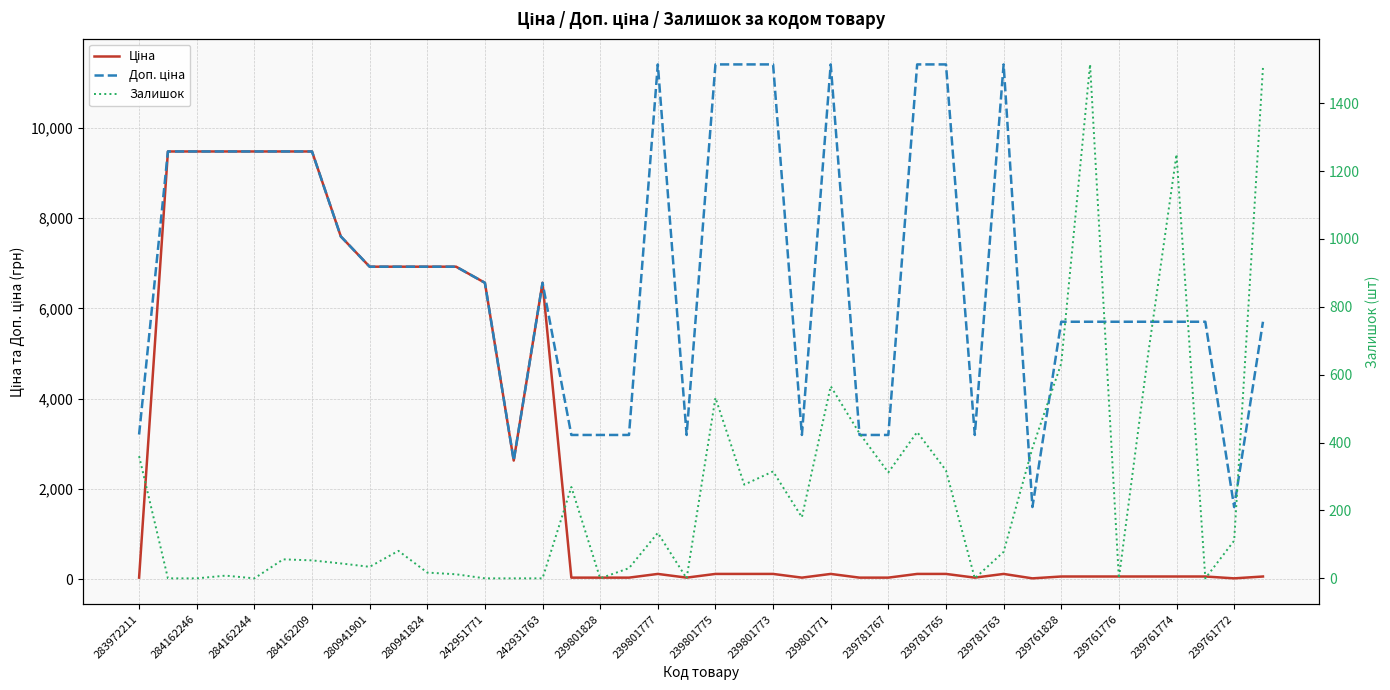

Does the chart have visible grid lines?

Yes